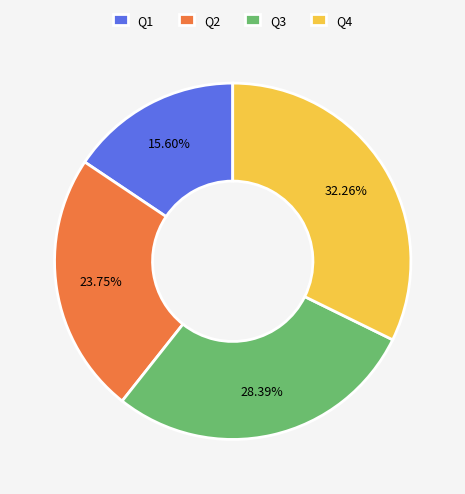

What percentage is the Q3 slice, to the nearest percent?

28%